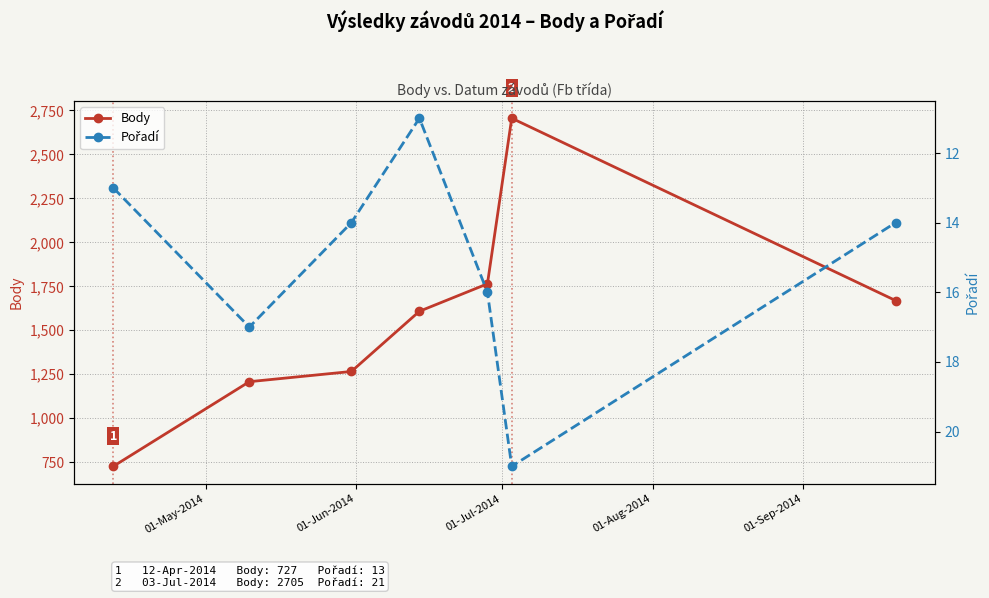

True or false: Body has more than 1 interior local peaks.

False